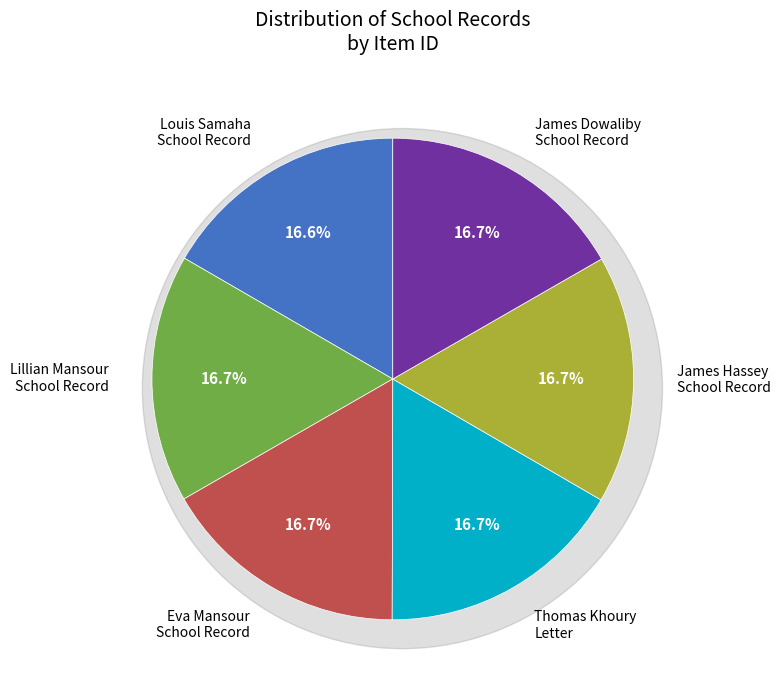

Does Eva Mansour
School Record represent more than half of the total?

No